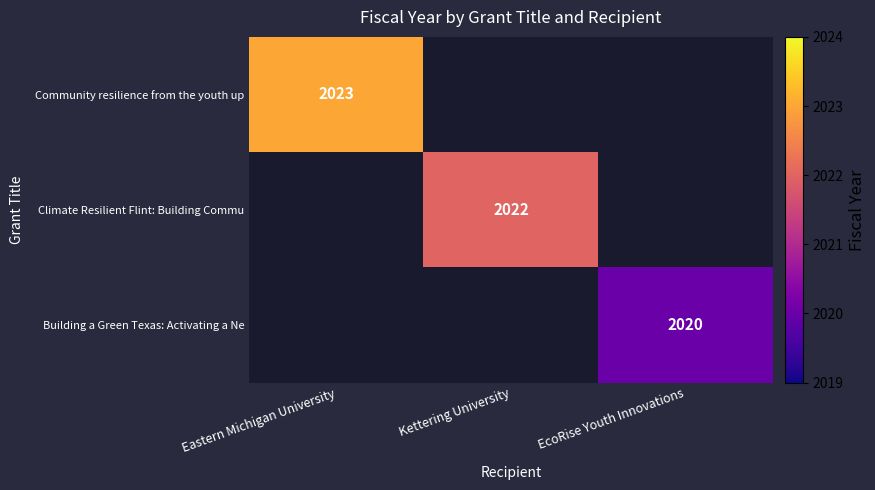

Which label corresponds to the smallest value in the chart?

Kettering University